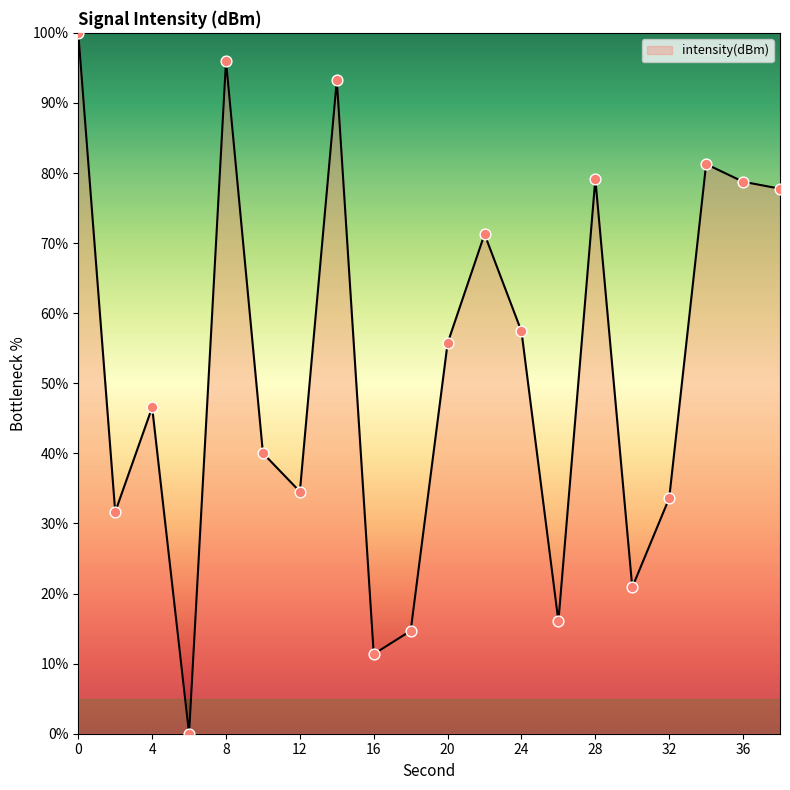

What is the greatest value displayed?

100.0